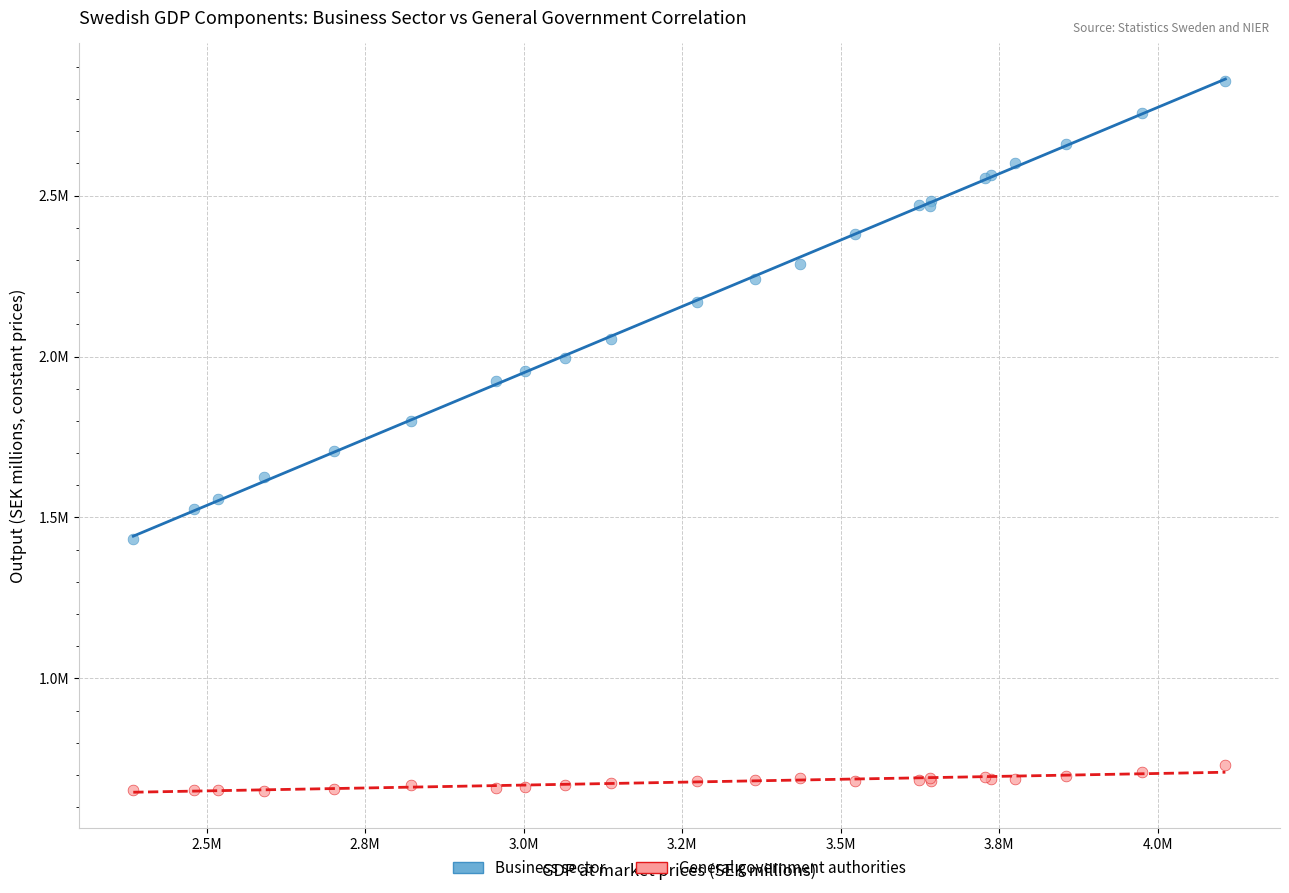

Which series reaches the minimum Y coordinate?

General government authorities